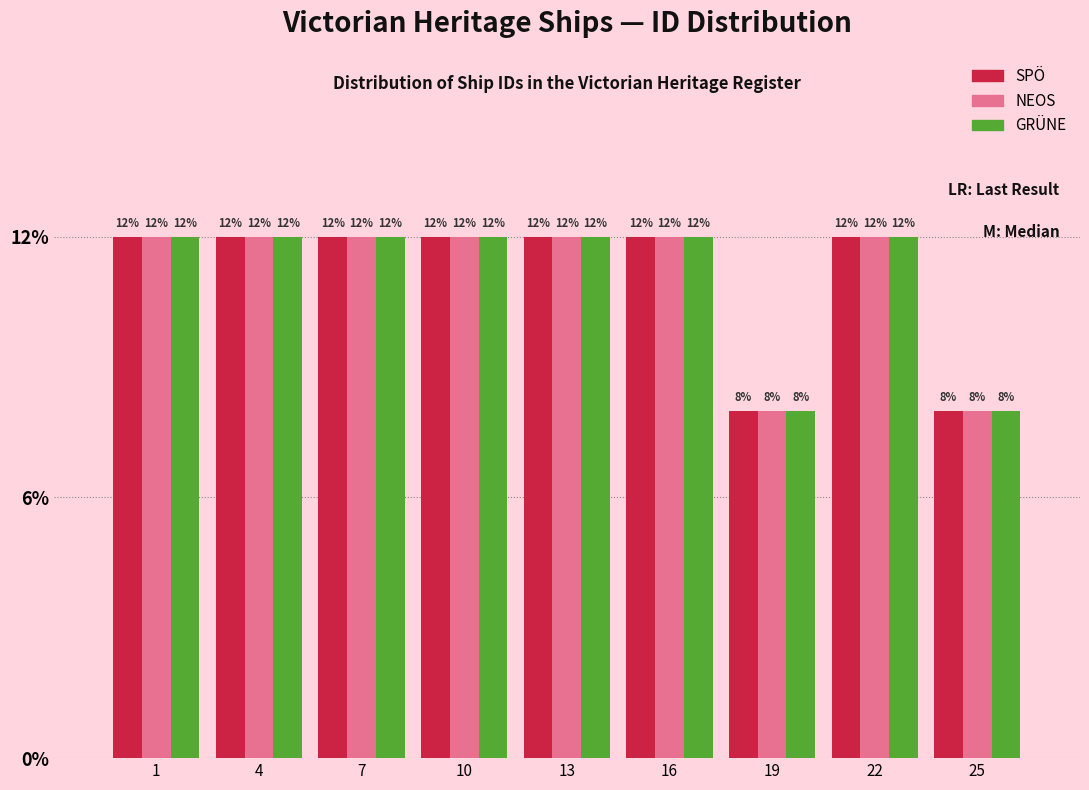

Reading left to right, transcribe all the data shown in this chart.

SPÖ: 1=12	4=12	7=12	10=12	13=12	16=12	19=8	22=12	25=8
NEOS: 1=12	4=12	7=12	10=12	13=12	16=12	19=8	22=12	25=8
GRÜNE: 1=12	4=12	7=12	10=12	13=12	16=12	19=8	22=12	25=8